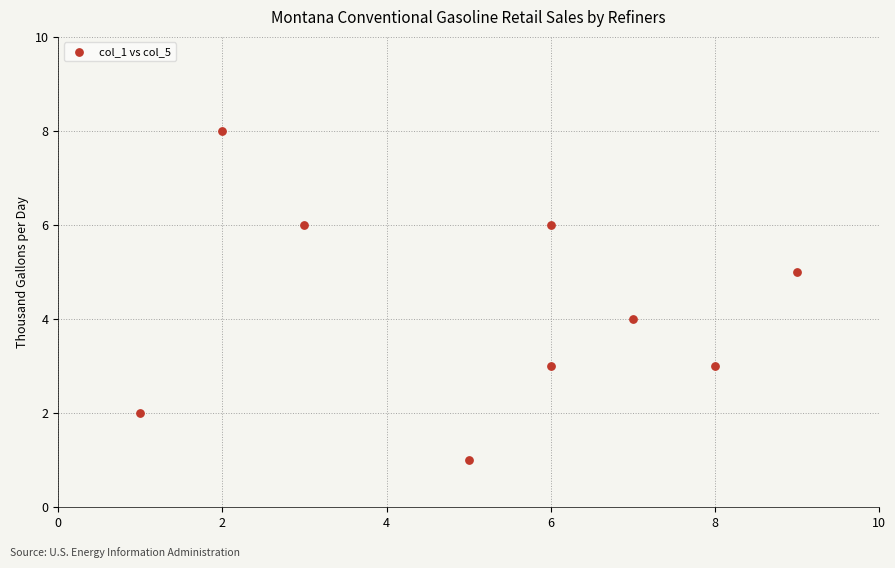

What is the average X value?

5